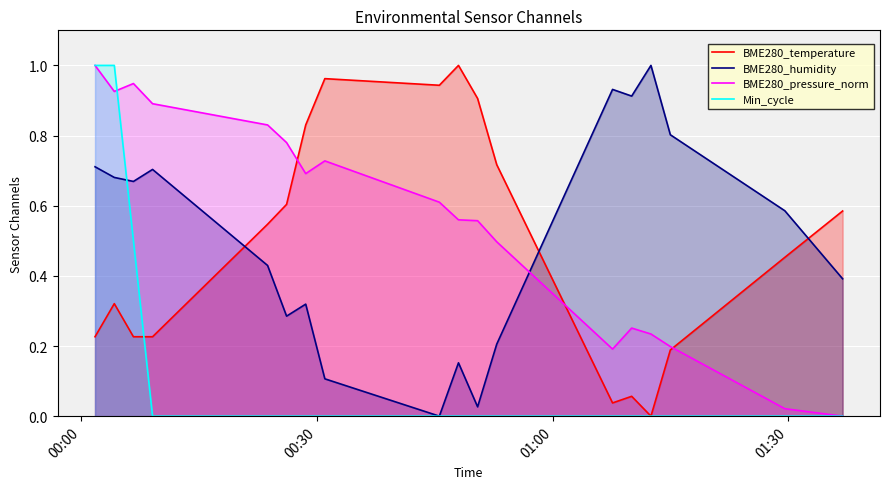

True or false: BME280_humidity and BME280_temperature intersect in this chart.

True